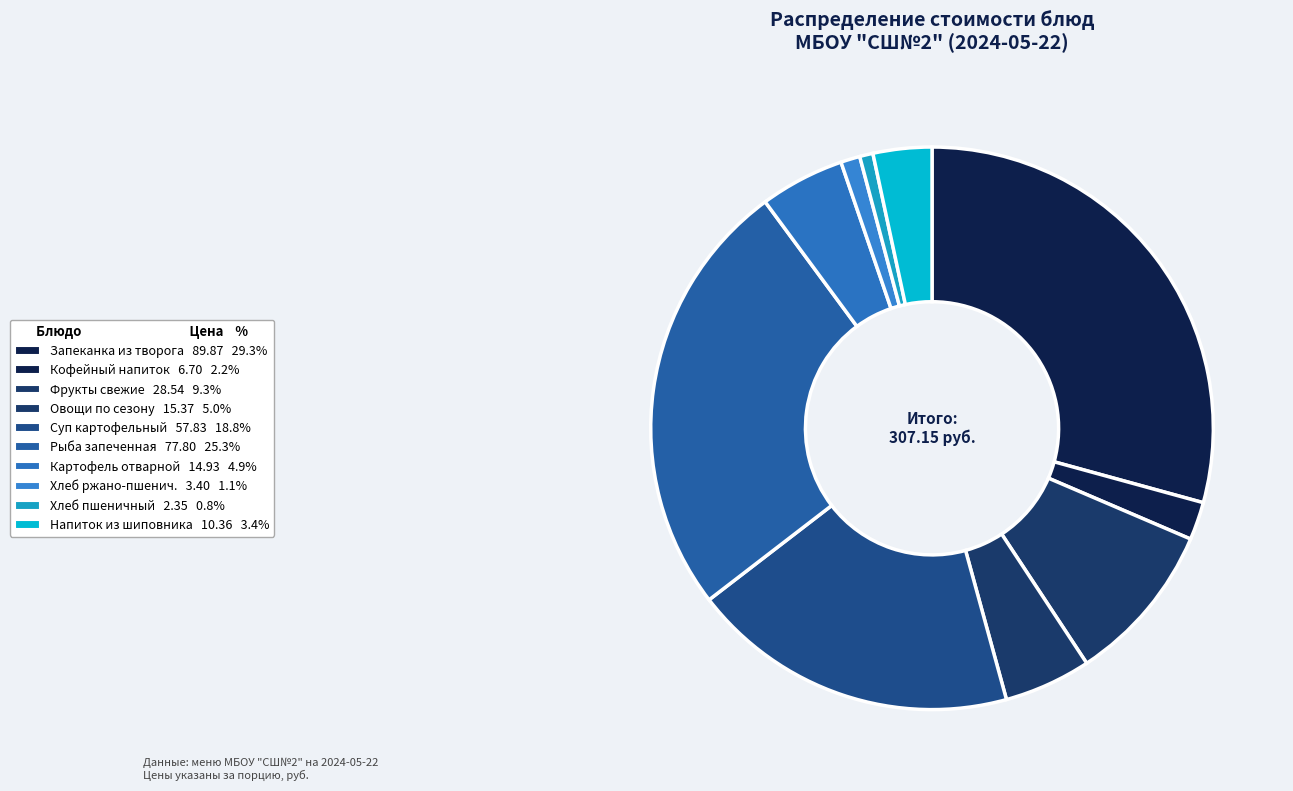

How many segments does this pie chart have?

10